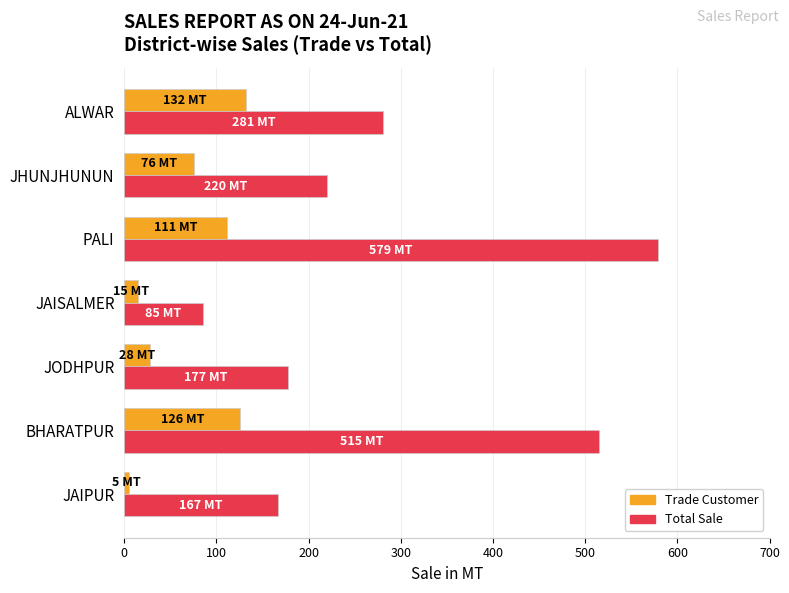

At which category is the sum across all series the highest?

PALI